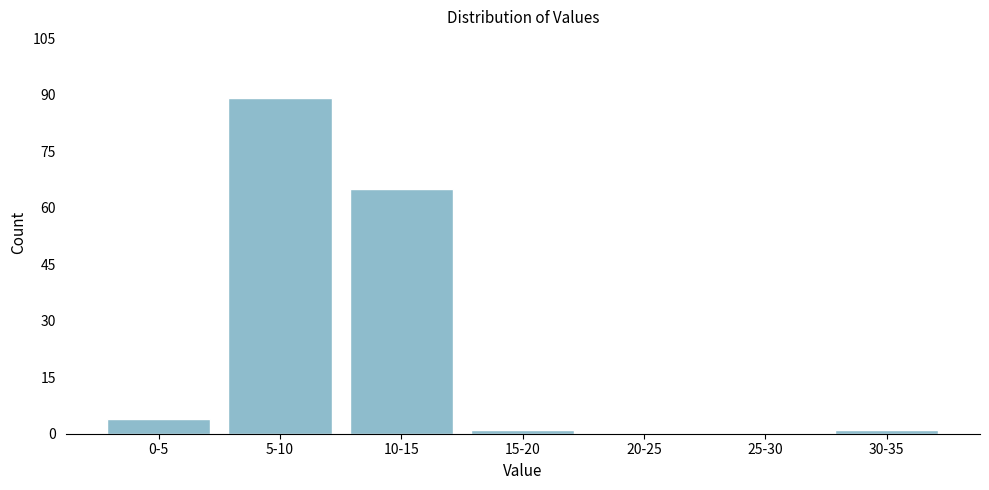

Reading left to right, extract all data points from this chart.

0-5=4	5-10=89	10-15=65	15-20=1	20-25=0	25-30=0	30-35=1